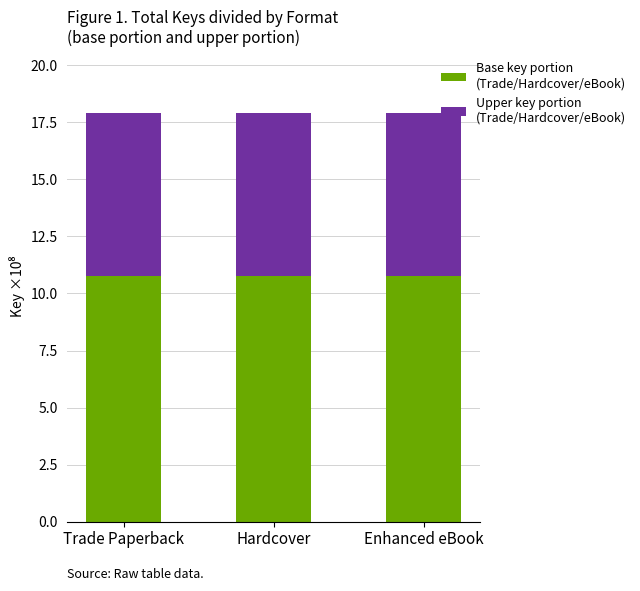

Between Hardcover and Enhanced eBook, which is larger?

Hardcover